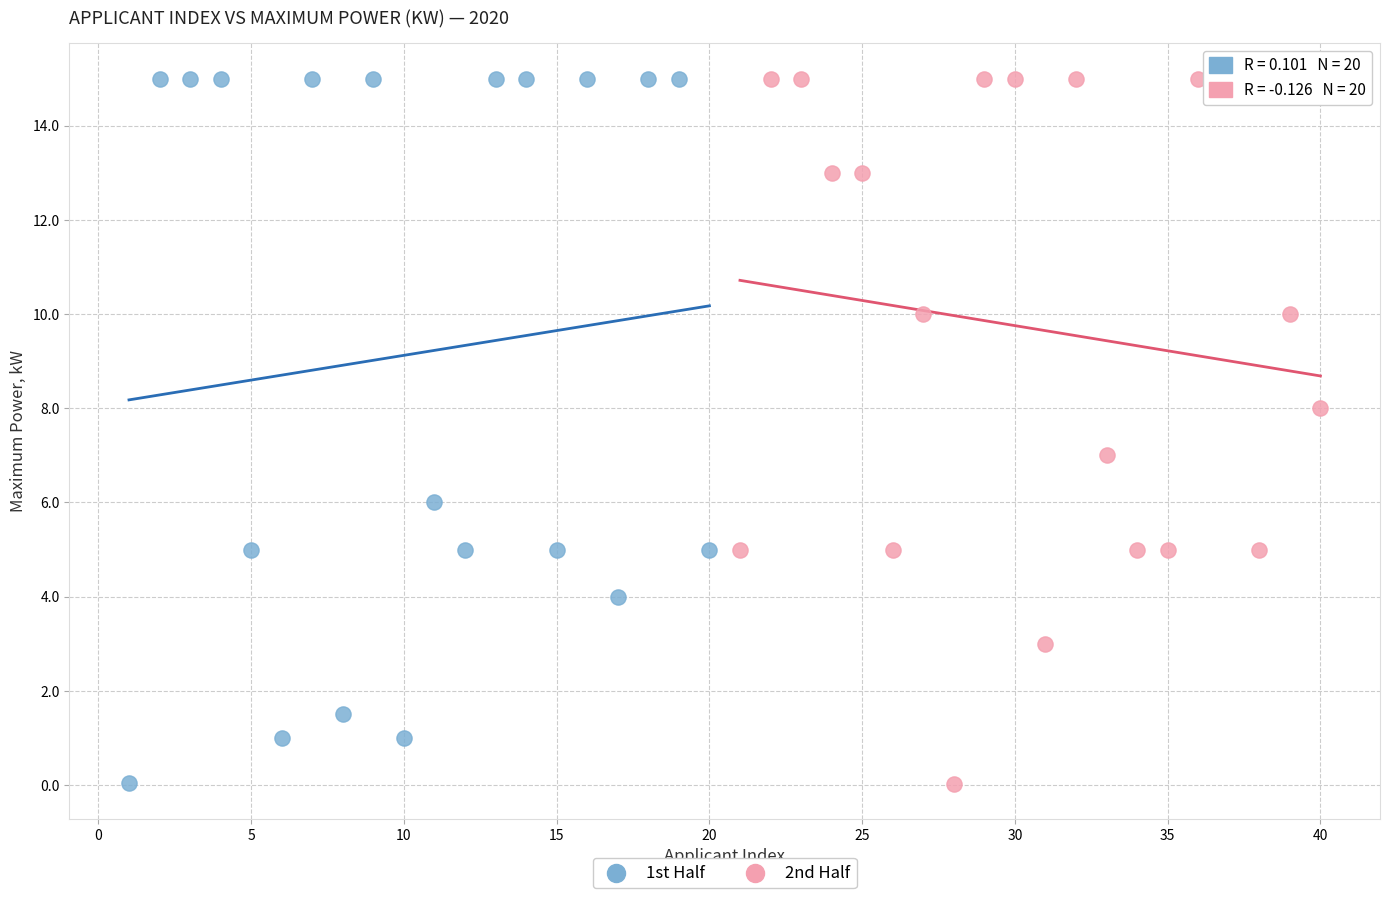

What are all the series names shown in the legend?

1st Half, 2nd Half